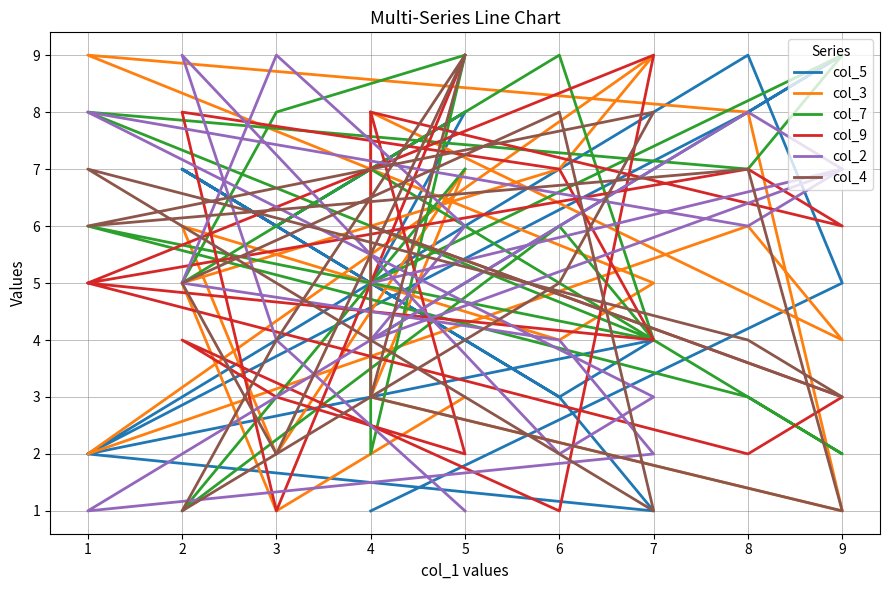

True or false: col_9 has a value of 4 at 2.

True